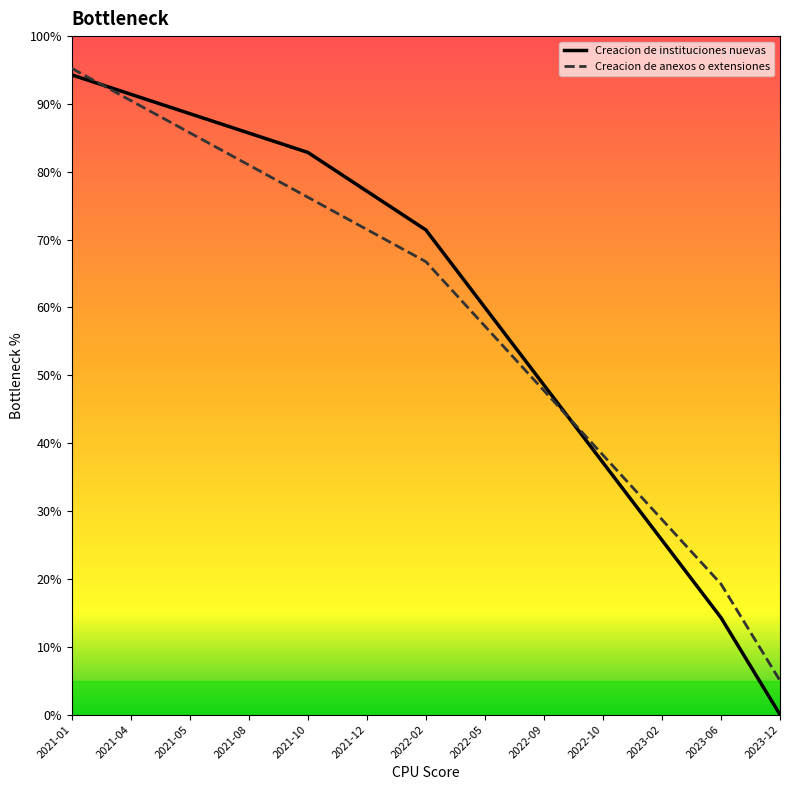

What are all the series names shown in the legend?

Creacion de instituciones nuevas, Creacion de anexos o extensiones